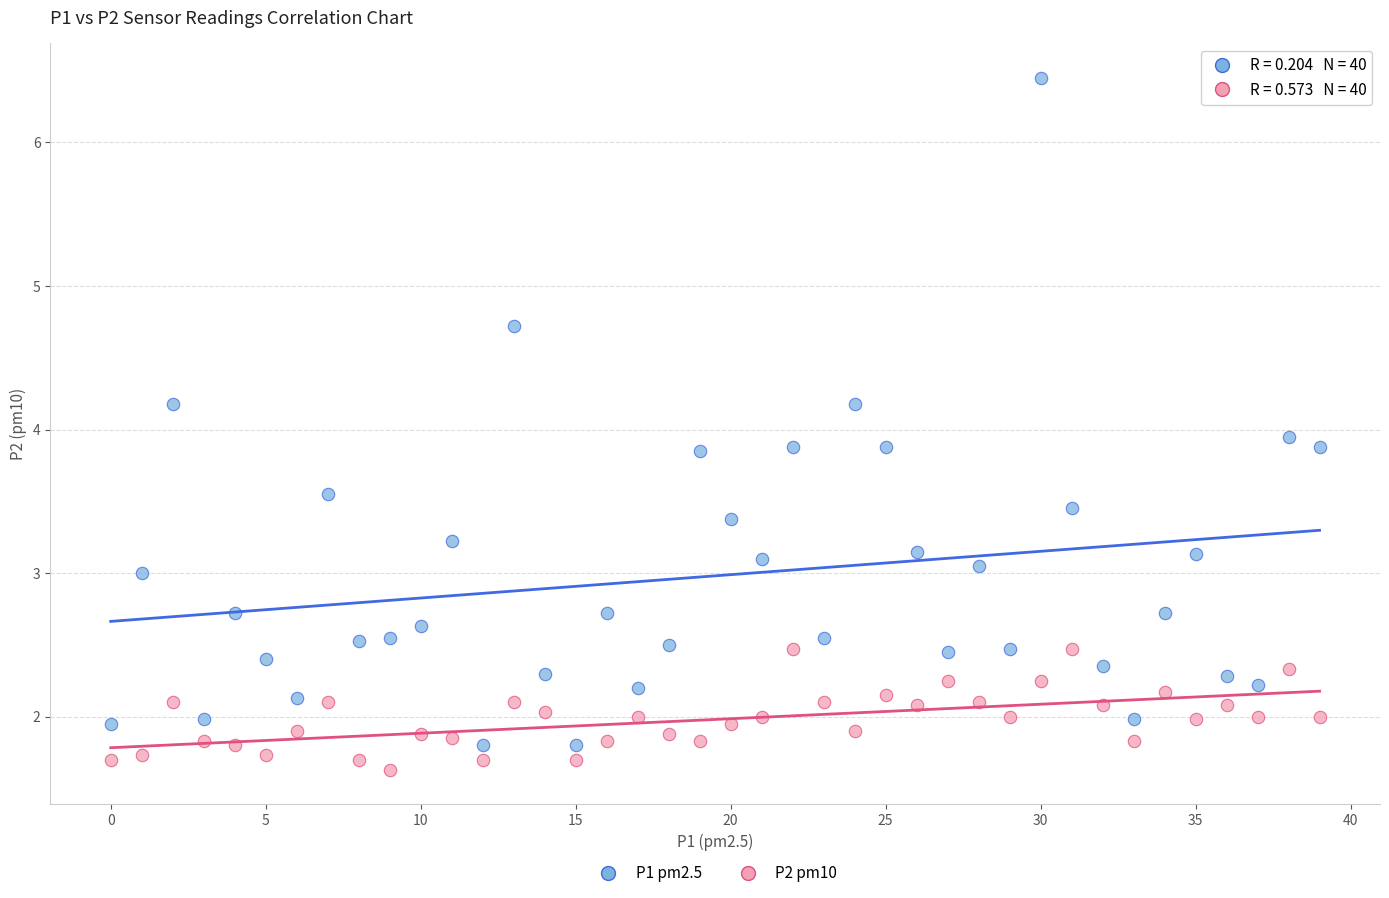

How many data points are displayed?

80